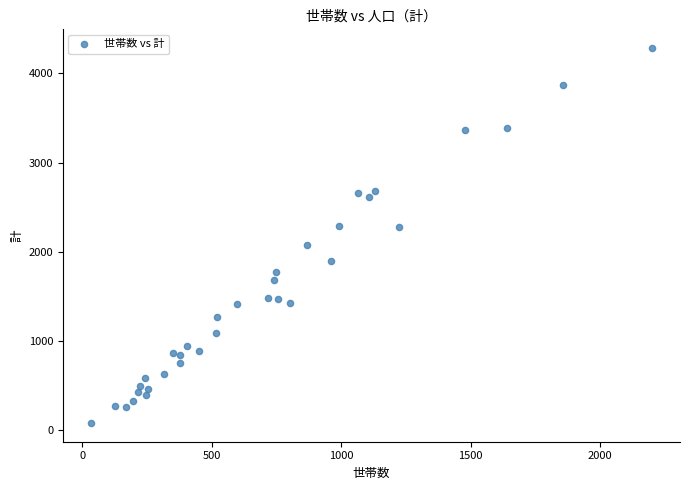

What is the range of Y values (max minus min)?

4202